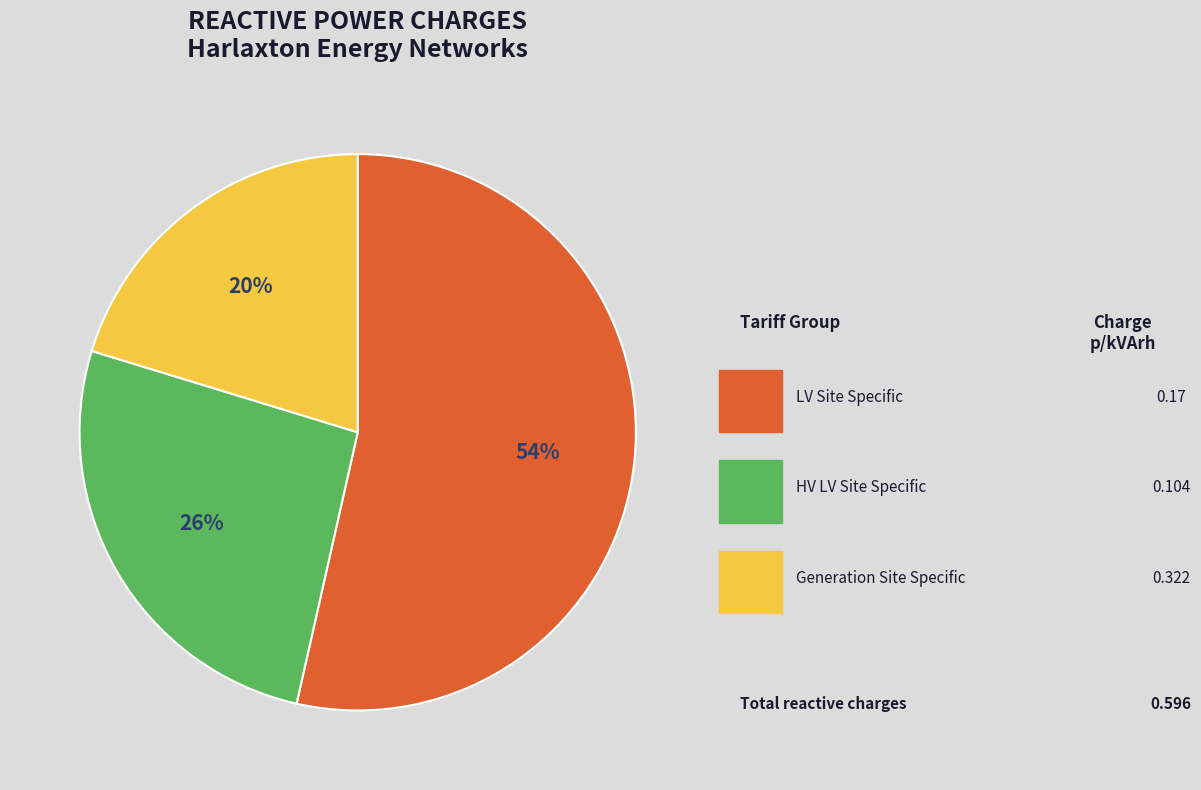

Is there any slice that represents more than half of the pie?

Yes